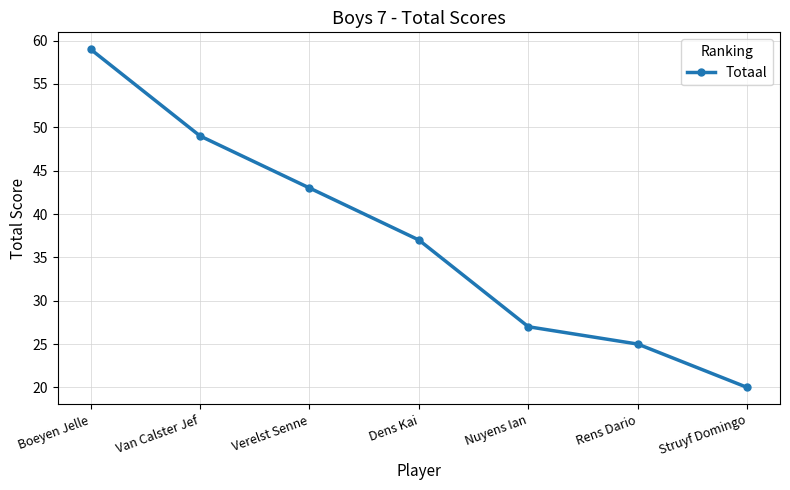

Where does the data first go above 37?

Boeyen Jelle